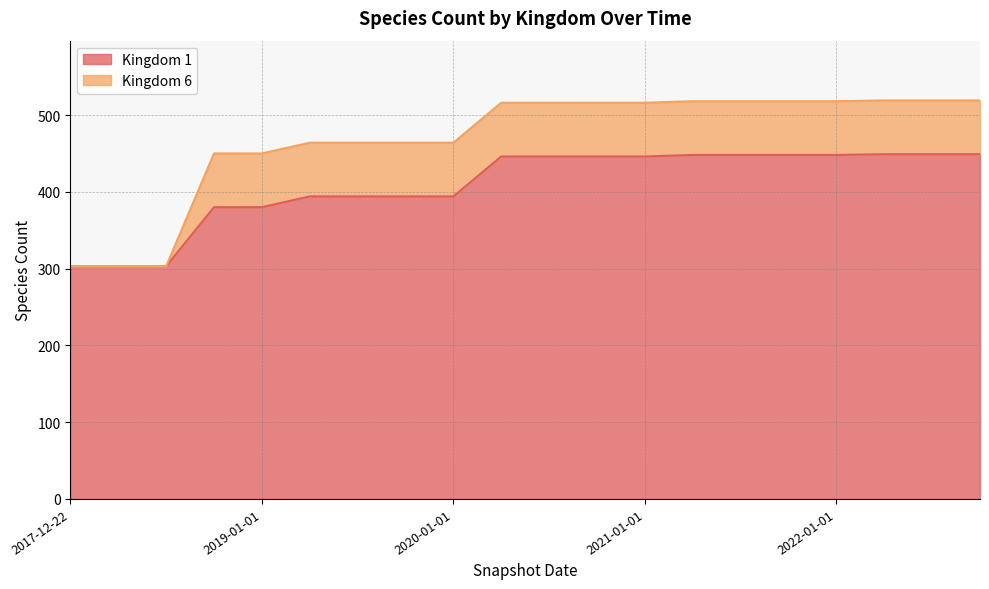

True or false: Kingdom 1 has a value of 303 at 2017-12-22.

True